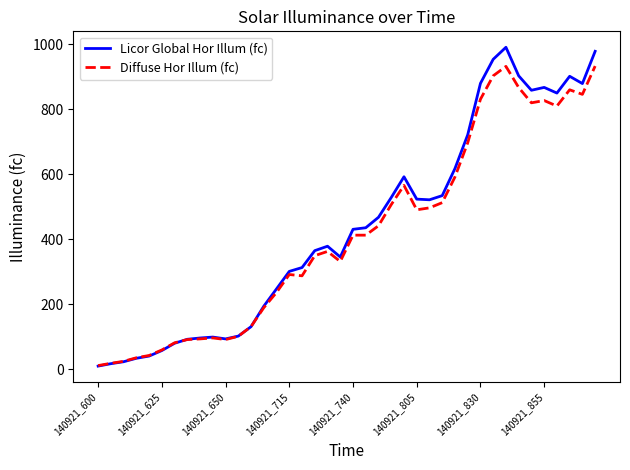

What is the maximum value shown in the chart?

990.8